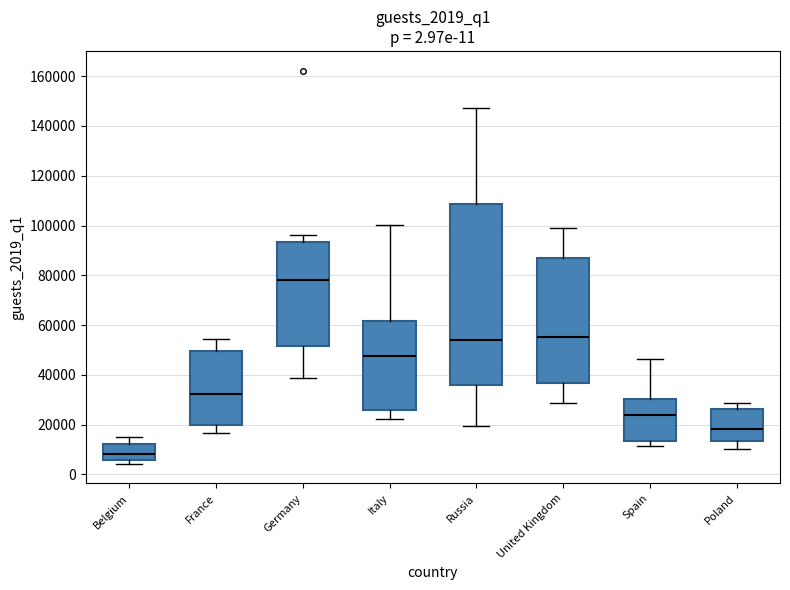

Reading left to right, read every box against the y-axis: the position of its median line, the range the box covers, and the ends of its whiskers. The values are not printed on the chart, so give them approximately, as read against the axis.

Belgium: median 8000, box 6000 to 12000, whiskers 4000 to 16000
France: median 32000, box 20000 to 50000, whiskers 16000 to 54000
Germany: median 78000, box 52000 to 94000, whiskers 38000 to 96000
Italy: median 48000, box 26000 to 62000, whiskers 22000 to 100000
Russia: median 54000, box 36000 to 108000, whiskers 20000 to 148000
United Kingdom: median 56000, box 36000 to 86000, whiskers 28000 to 100000
Spain: median 24000, box 14000 to 30000, whiskers 12000 to 46000
Poland: median 18000, box 14000 to 26000, whiskers 10000 to 28000